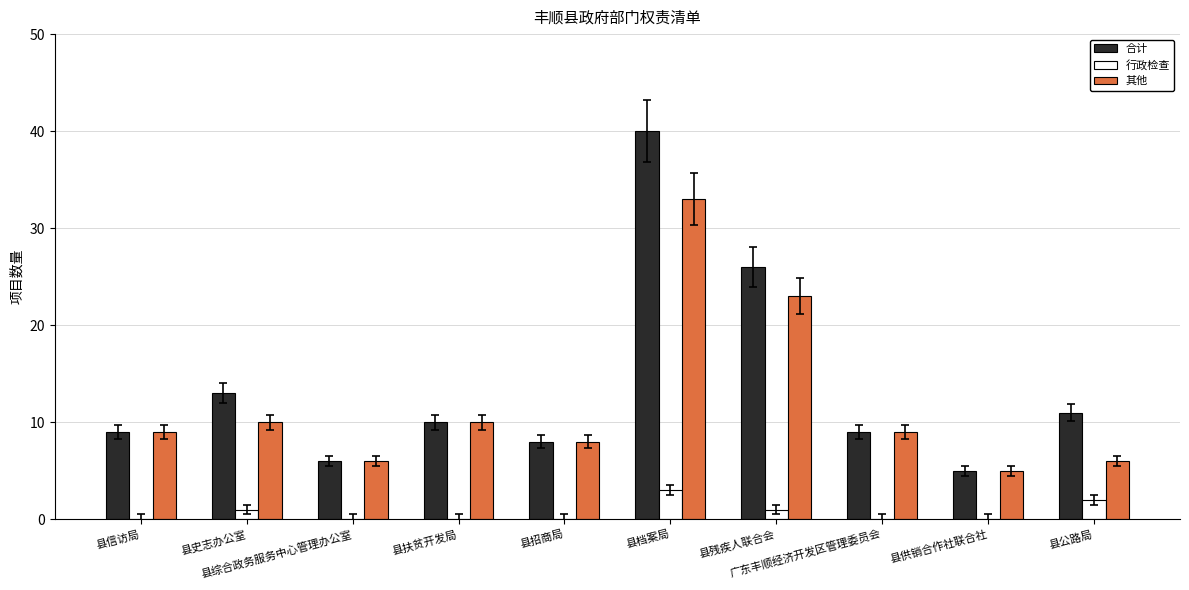

Count the number of data series in this chart.

3